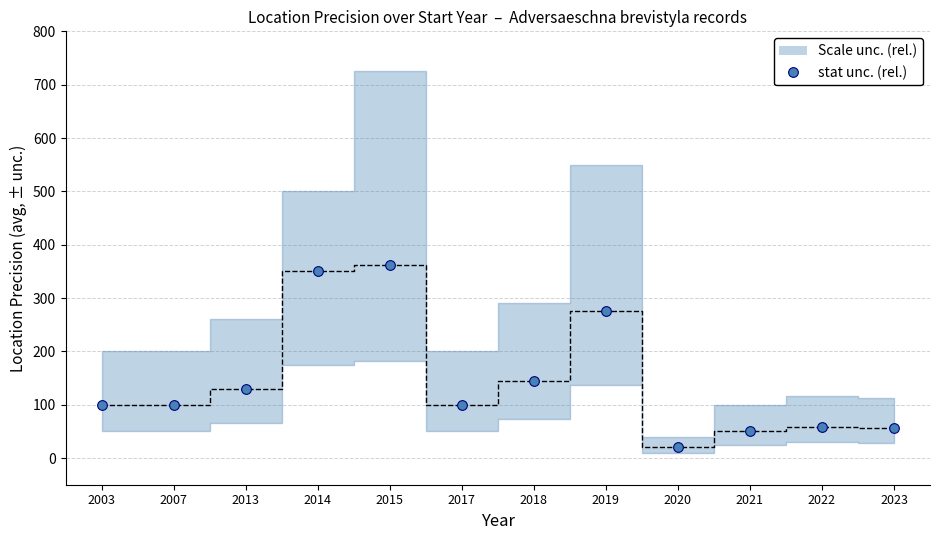

True or false: the data has more than 2 interior local peaks.

True